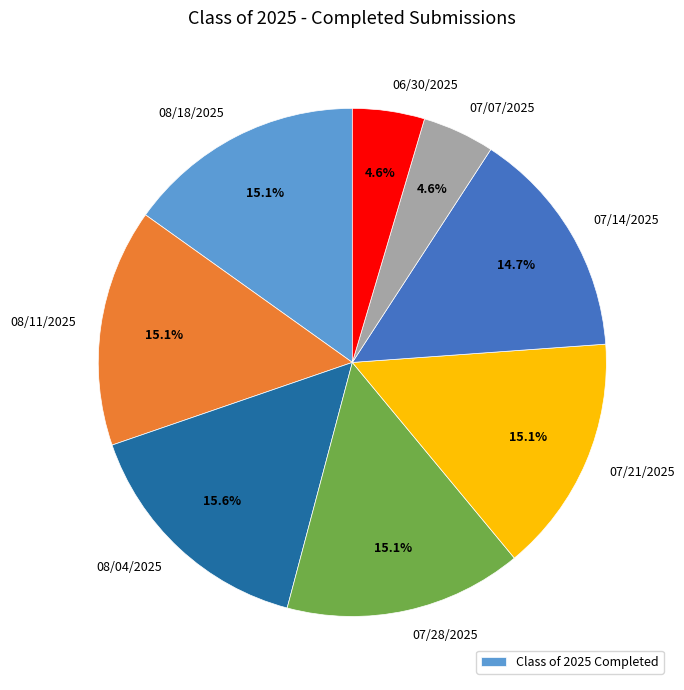

Is there any slice that represents more than half of the pie?

No